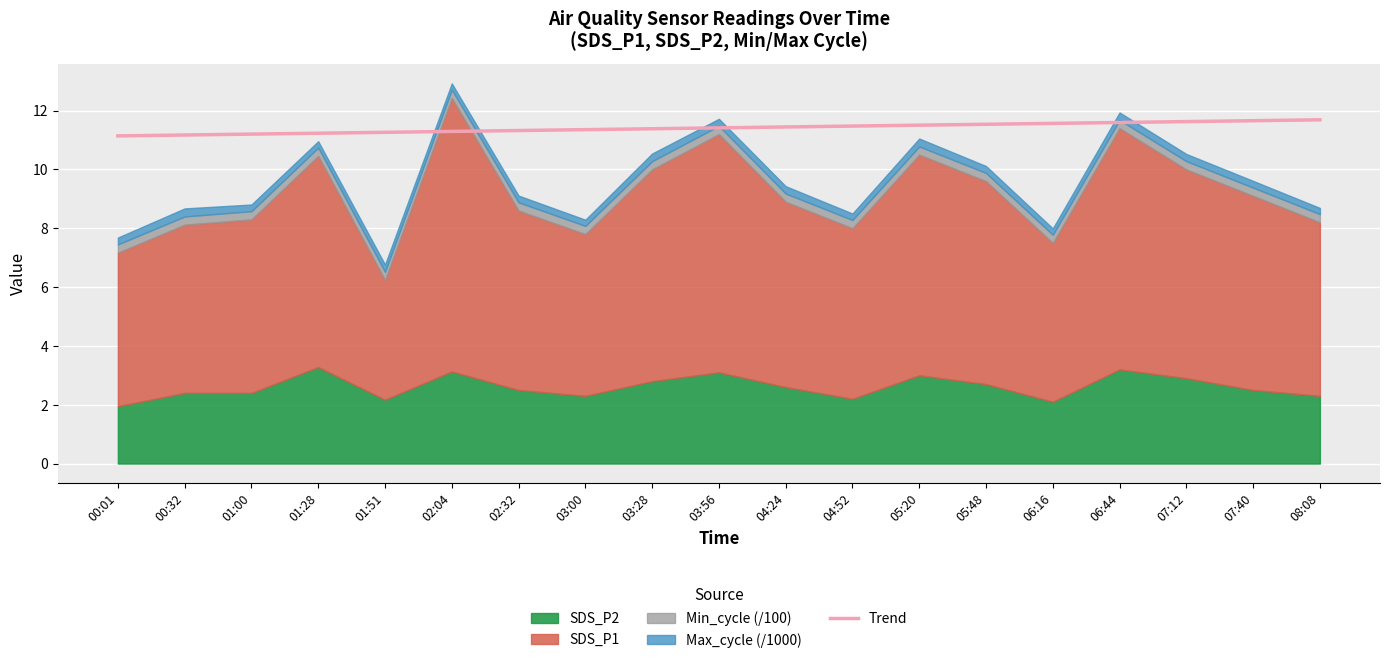

Reading left to right, what are all the values shown in this chart?

11.1	11.2	11.2	11.2	11.3	11.3	11.3	11.4	11.4	11.4	11.4	11.5	11.5	11.5	11.6	11.6	11.6	11.7	11.7